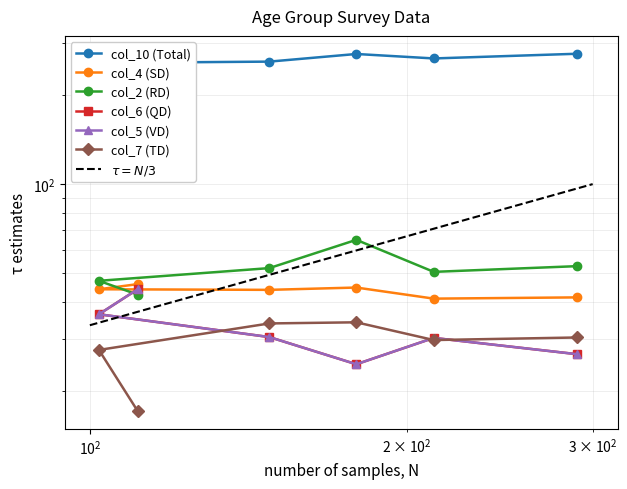

How many lines are shown in the chart?

6